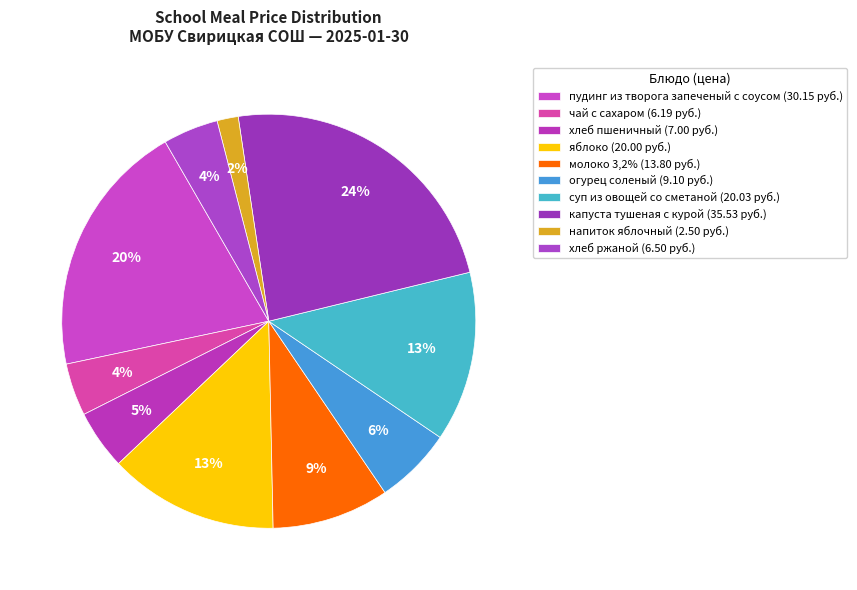

Is there any slice that represents more than half of the pie?

No